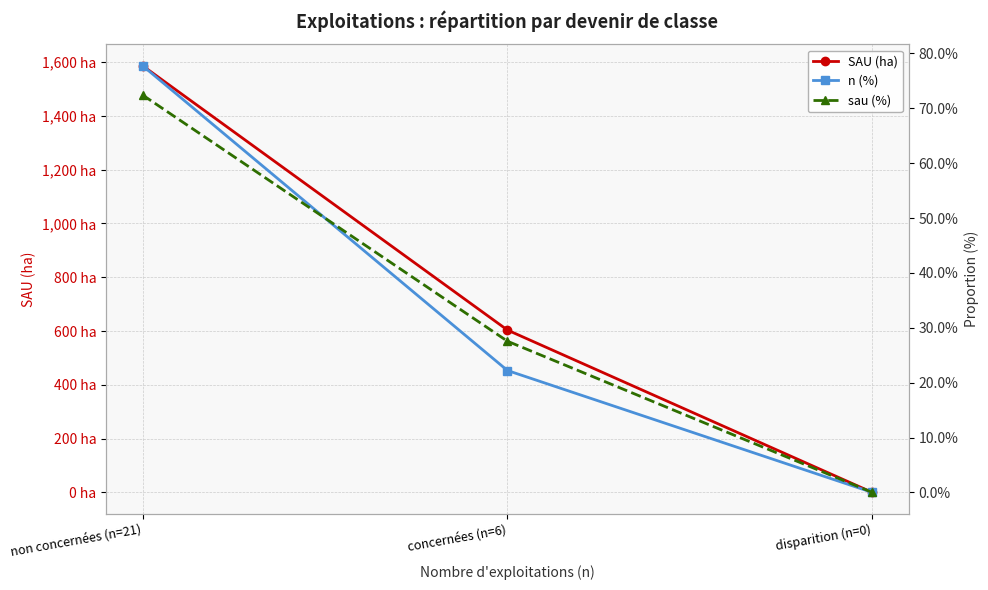

The value of sau (%) at concernées (n=6) is 36.1. True or false?

False